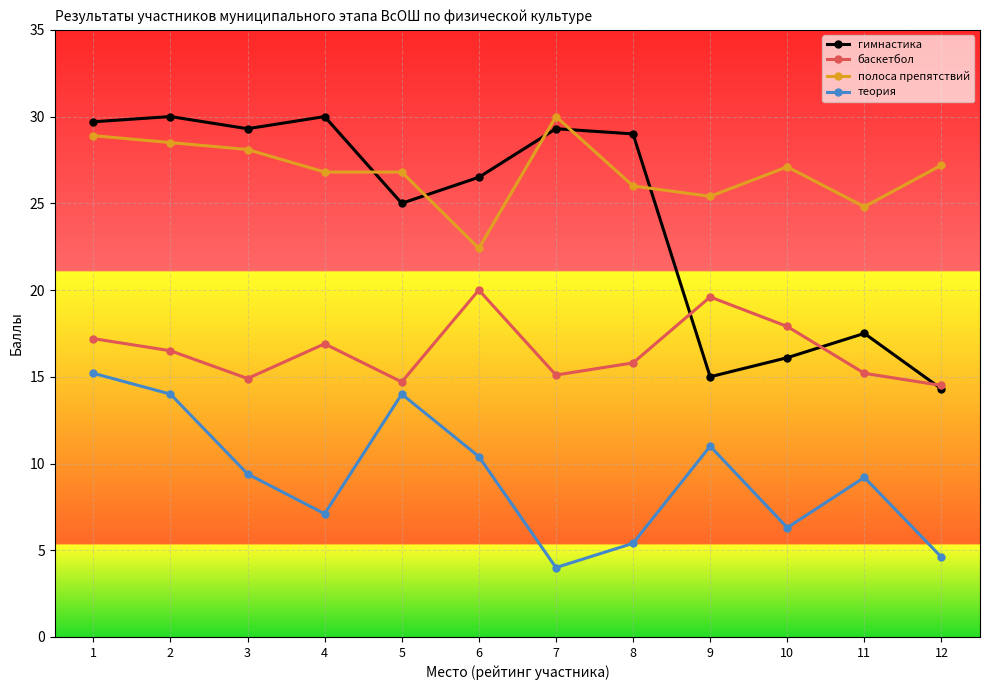

At which label does баскетбол first exceed 16?

1